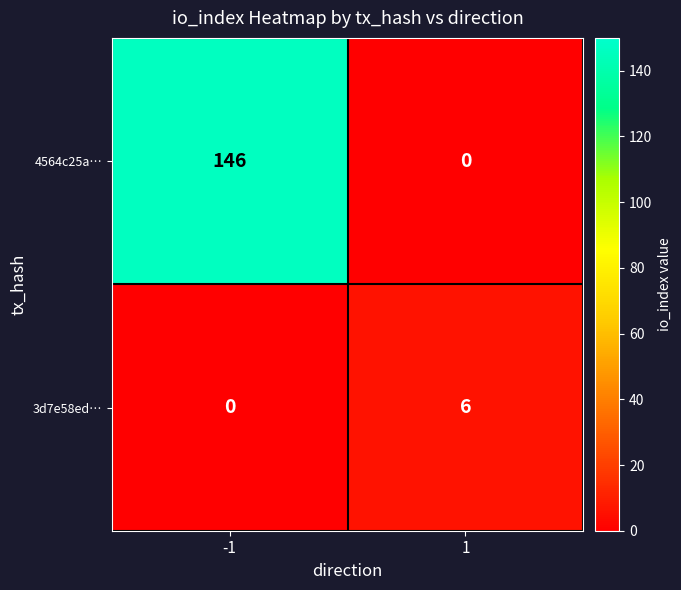

Reading right to left, transcribe all the data shown in this chart.

4564c25a…: 1=0	-1=146
3d7e58ed…: 1=6	-1=0